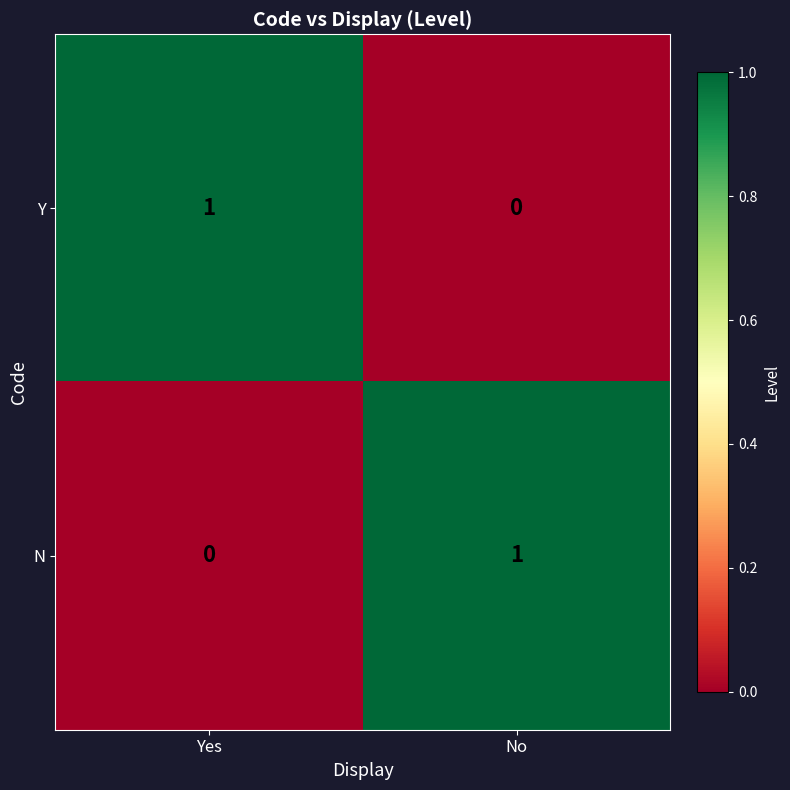

Reading right to left, what are all the values shown in this chart?

Y: No=0	Yes=1
N: No=1	Yes=0